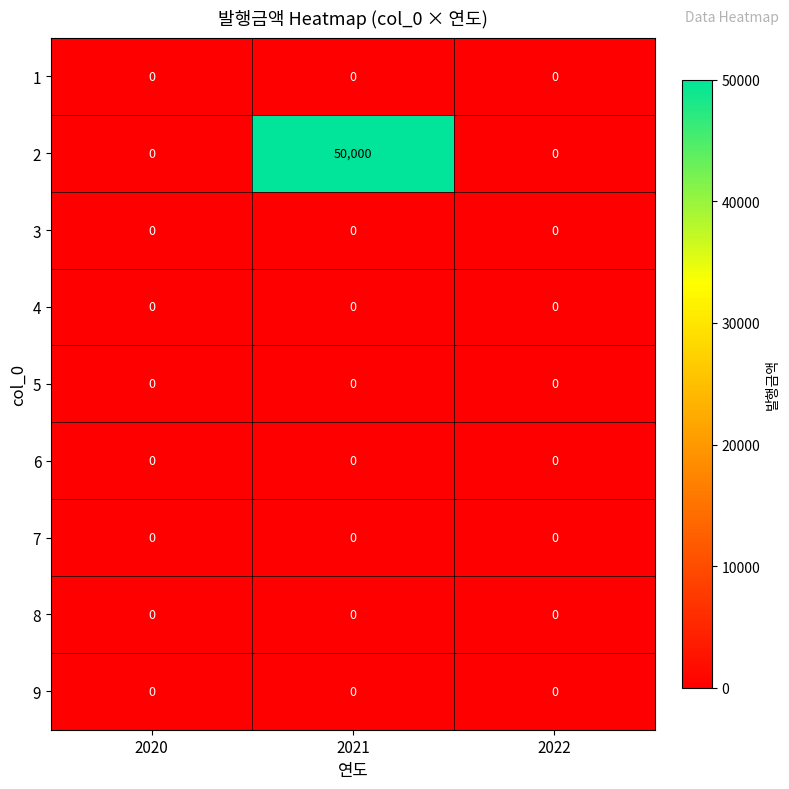

What is the spread (max minus min) of values at 2021?

50000